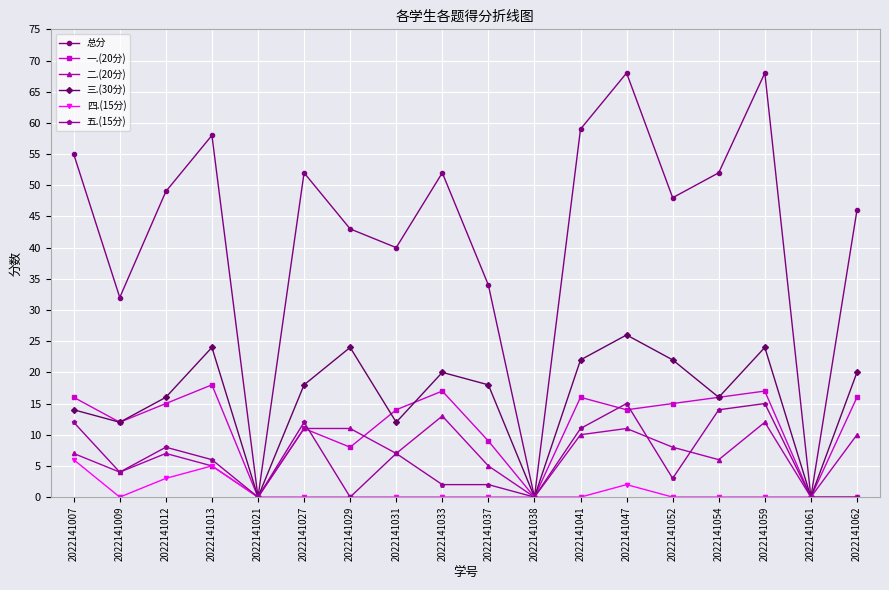

What is the sum of all 三.(30分) values?

288